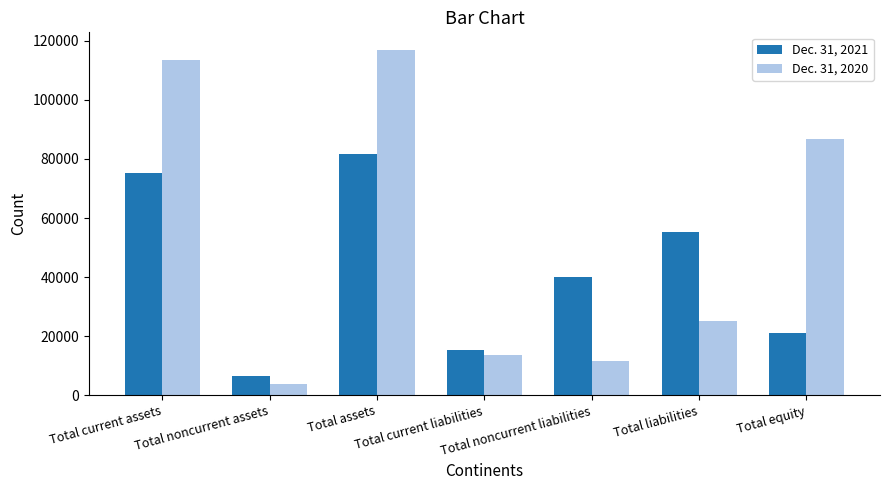

Count the number of data series in this chart.

2